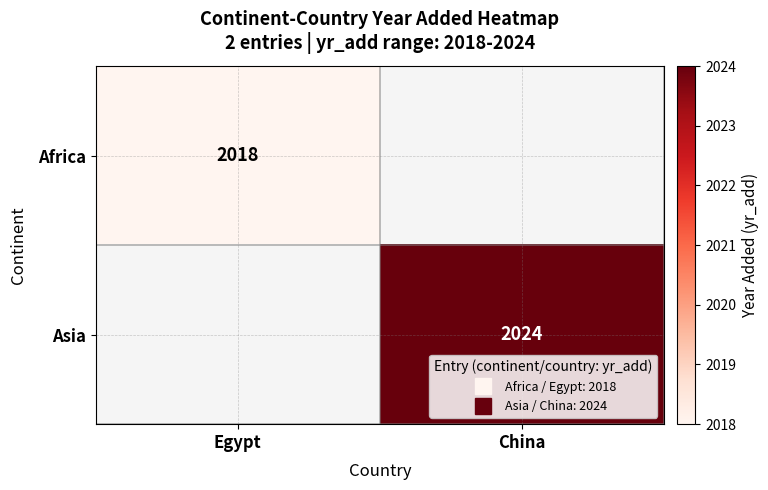

Between Egypt and China, which is larger?

China